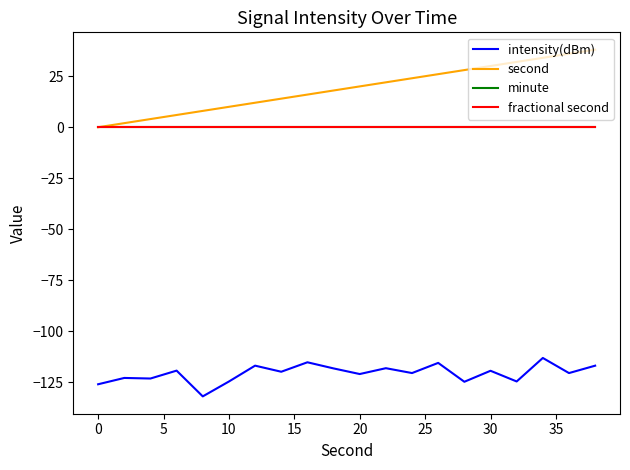

Does the chart have visible grid lines?

No